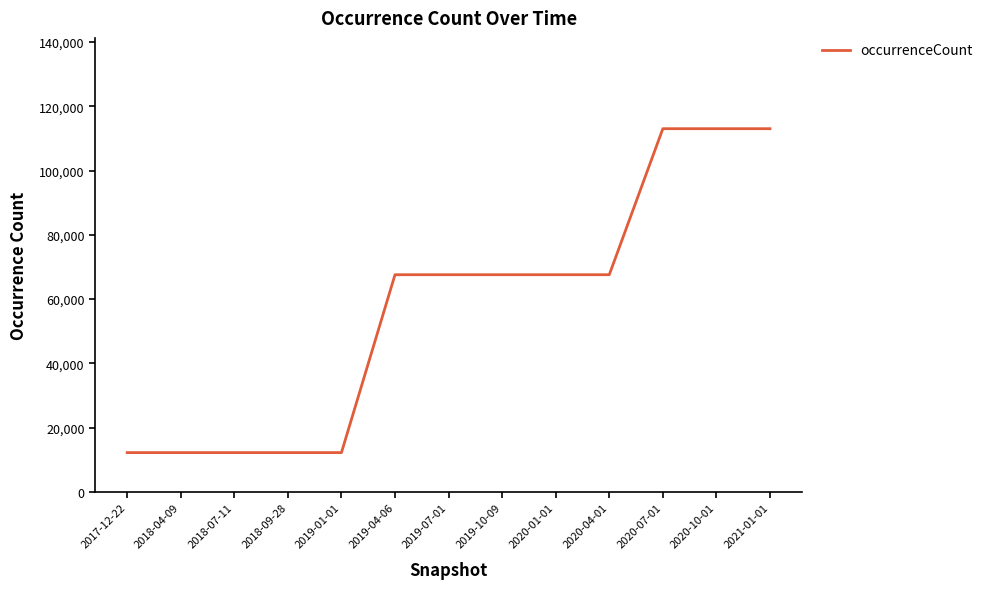

Approximately how many times larger is the value at 2019-04-06 compared to 2018-09-28?

5.5